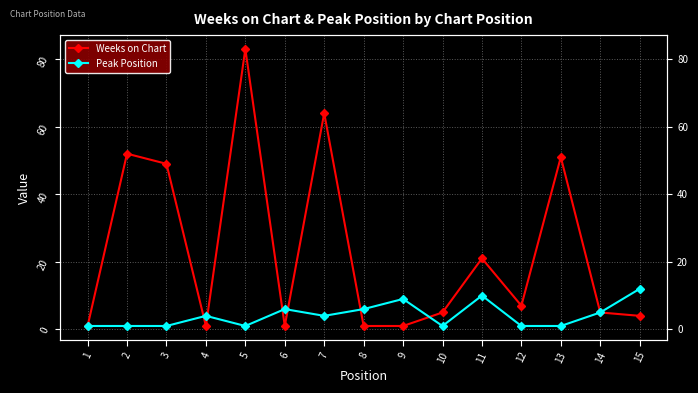

The Weeks on Chart series shows 1 at 8. True or false?

True